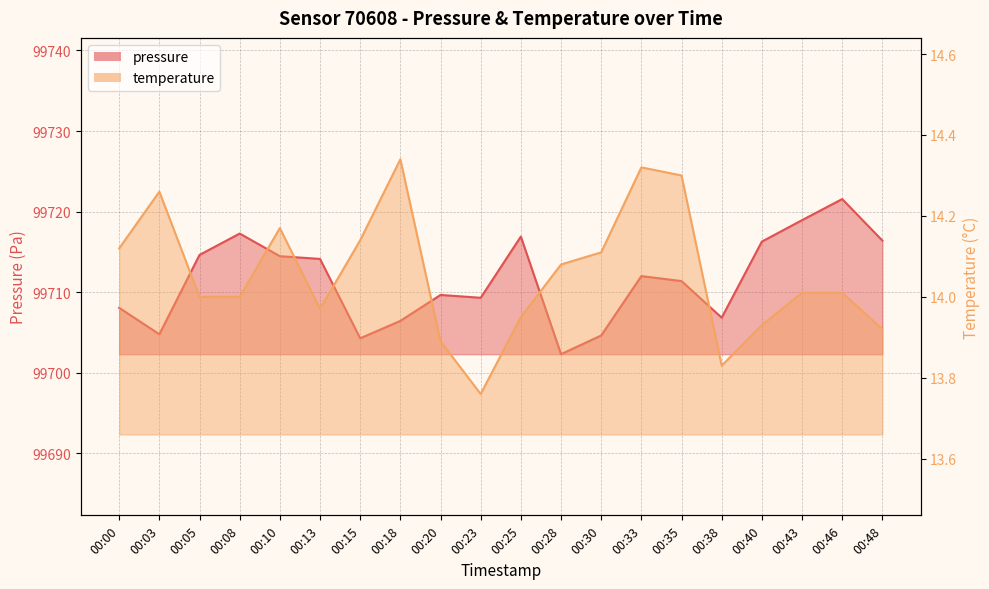

What is the spread (max minus min) of values at 00:20?

99695.8